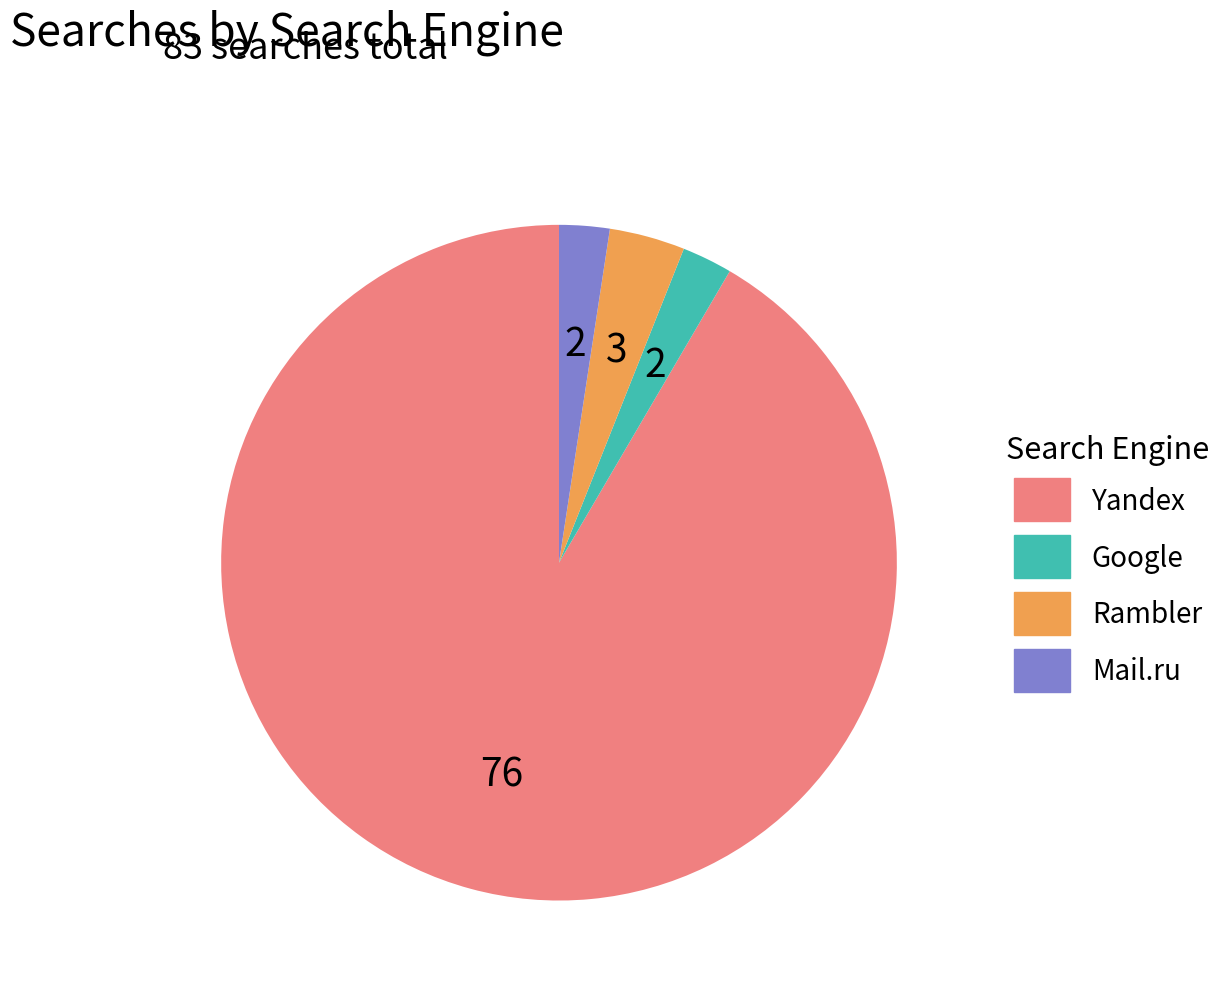

Which slice is the largest?

Yandex